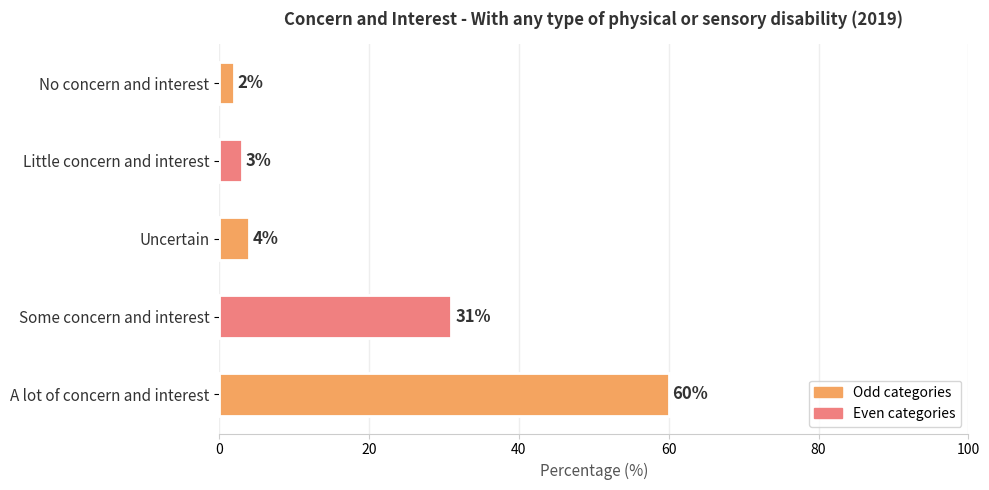

Are the bars grouped side by side (vs. stacked)?

No